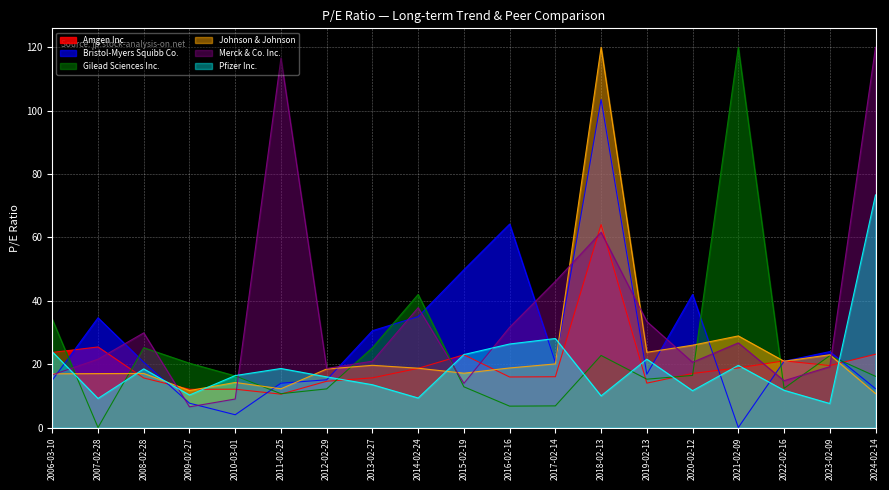

Which series has the largest total across all categories?

Merck & Co. Inc.